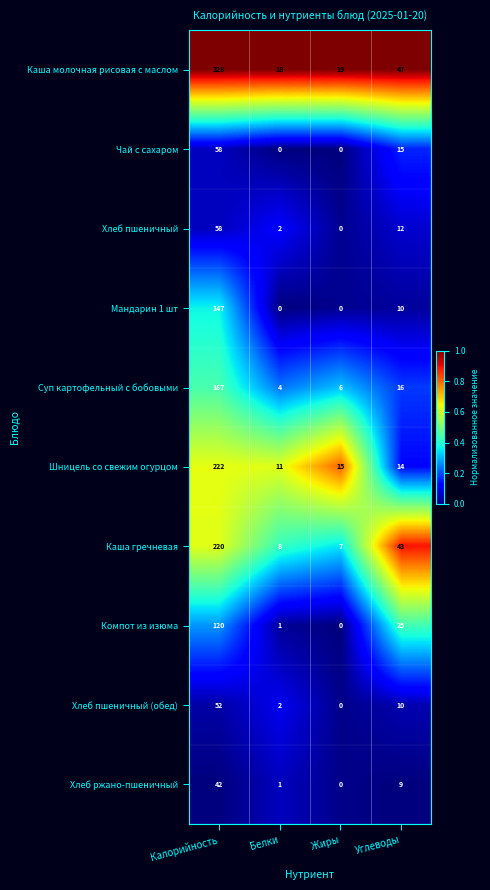

What is the average value of the Суп картофельный с бобовыми series?

48